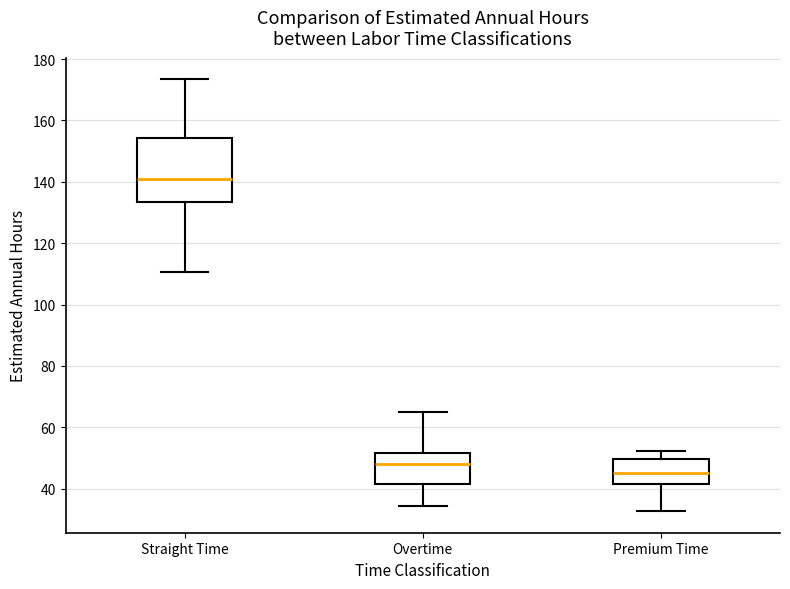

Where does the upper whisker of the box for Premium Time end on the y-axis? The values are not printed on the chart, so give them approximately, as read against the axis.

52